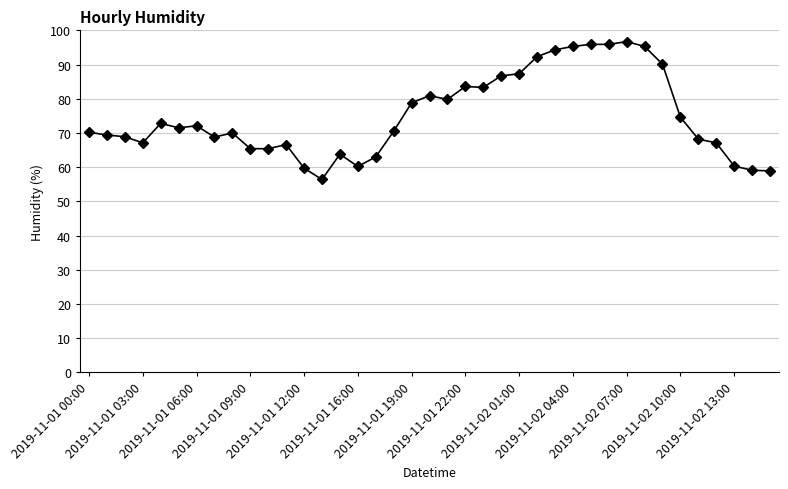

What is the value of the 17th point from the left?

63.0